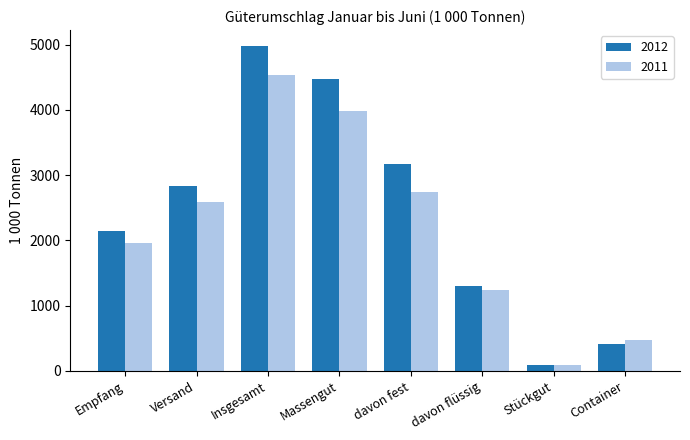

At which label is 2011 closest to 2310?

Versand